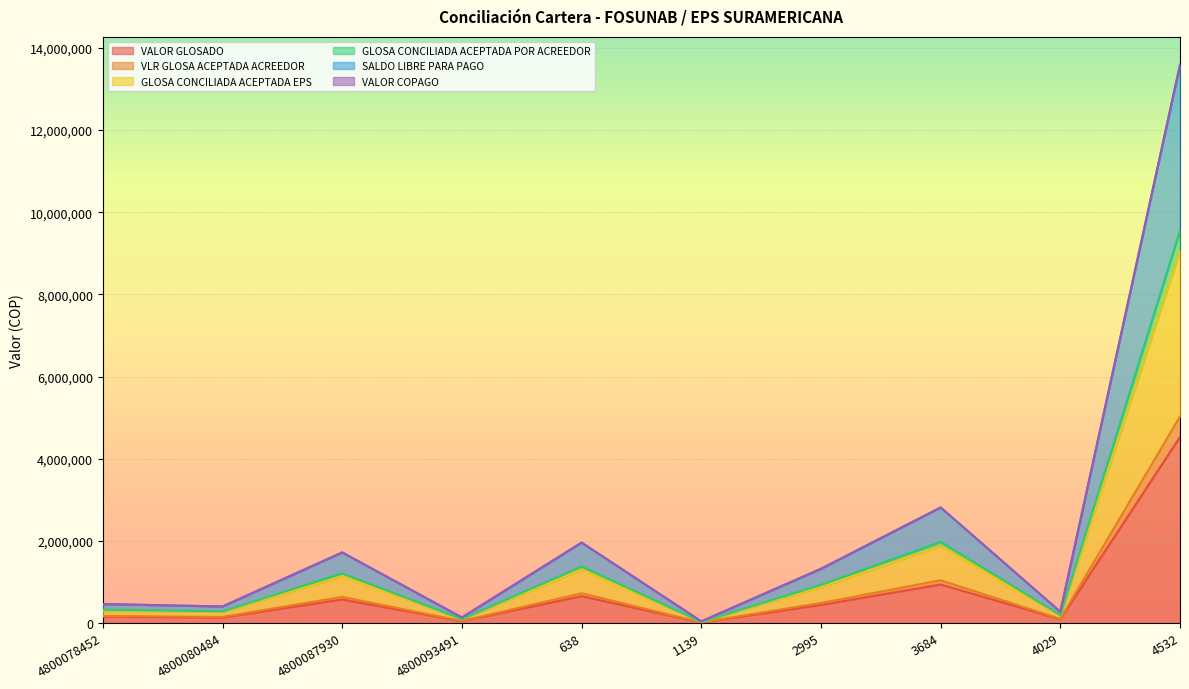

Is it true that VLR GLOSA ACEPTADA ACREEDOR equals 6157938.0 at 4532?

False